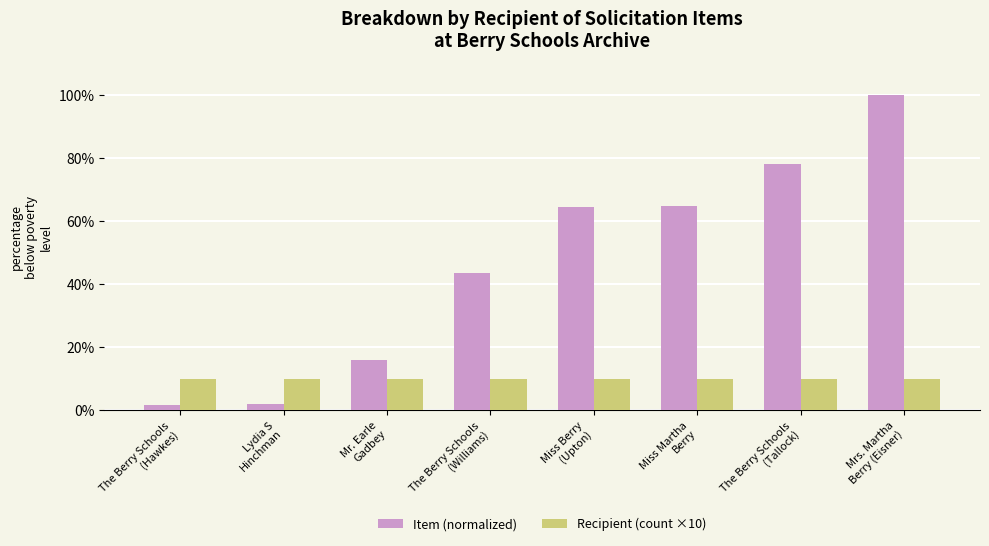

Which series has the largest range (max minus min)?

Item (normalized)